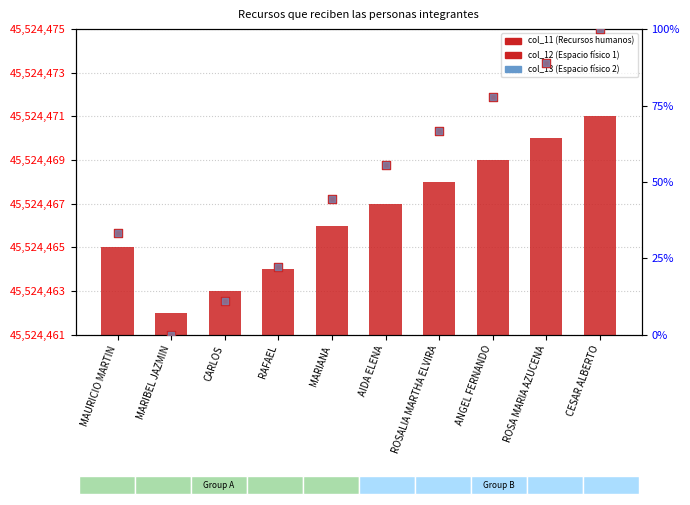

At which category is the sum across all series the highest?

CESAR ALBERTO